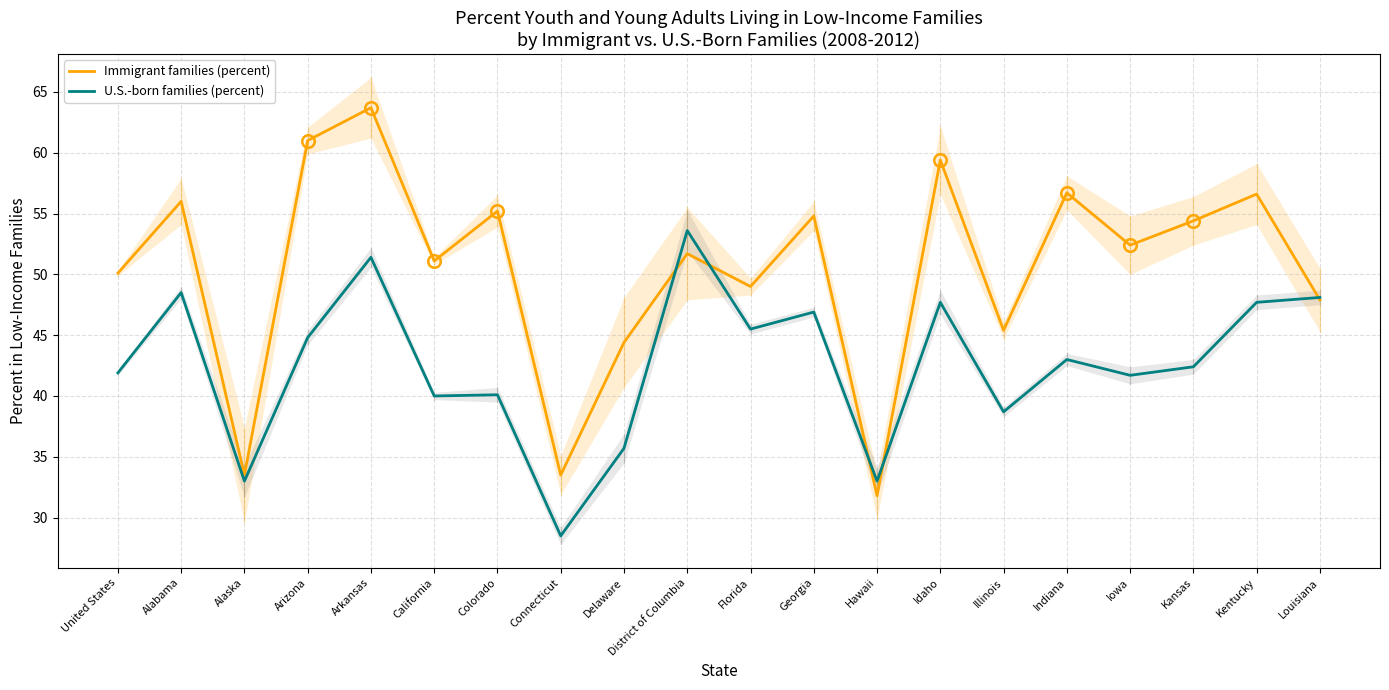

Which category has the lowest value across all series?

Connecticut